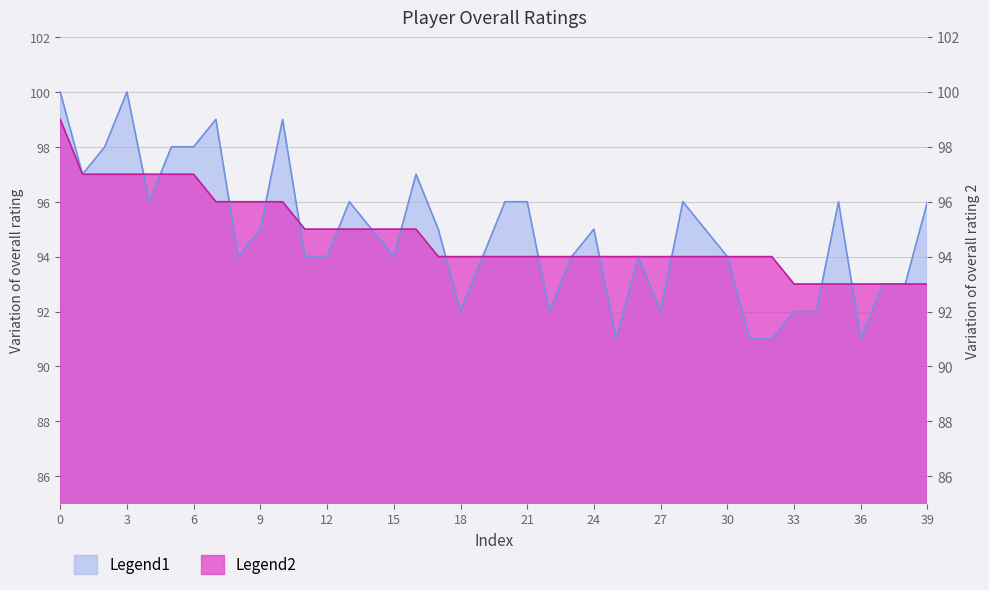

Reading left to right, extract all data points from this chart.

99	97	97	97	97	97	97	96	96	96	96	95	95	95	95	95	95	94	94	94	94	94	94	94	94	94	94	94	94	94	94	94	94	93	93	93	93	93	93	93